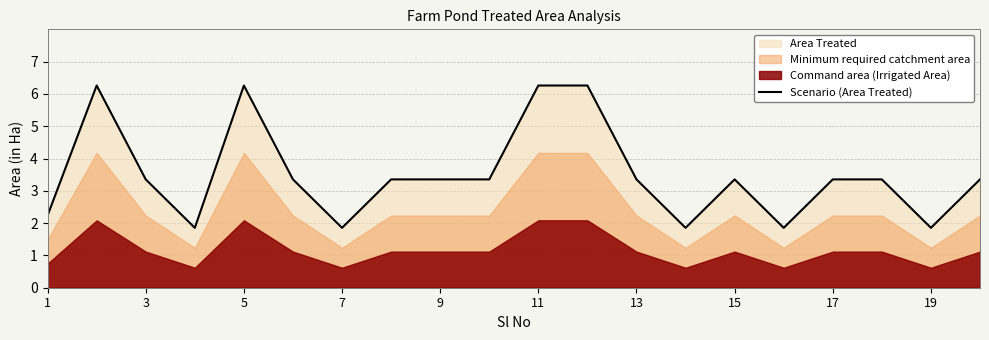

True or false: Scenario (Area Treated) has a value of 2.4 at 7.

False